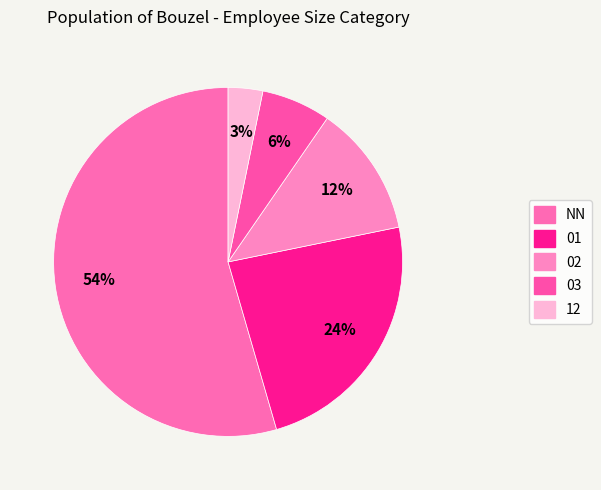

What portion of the pie excludes 02?

87.8%